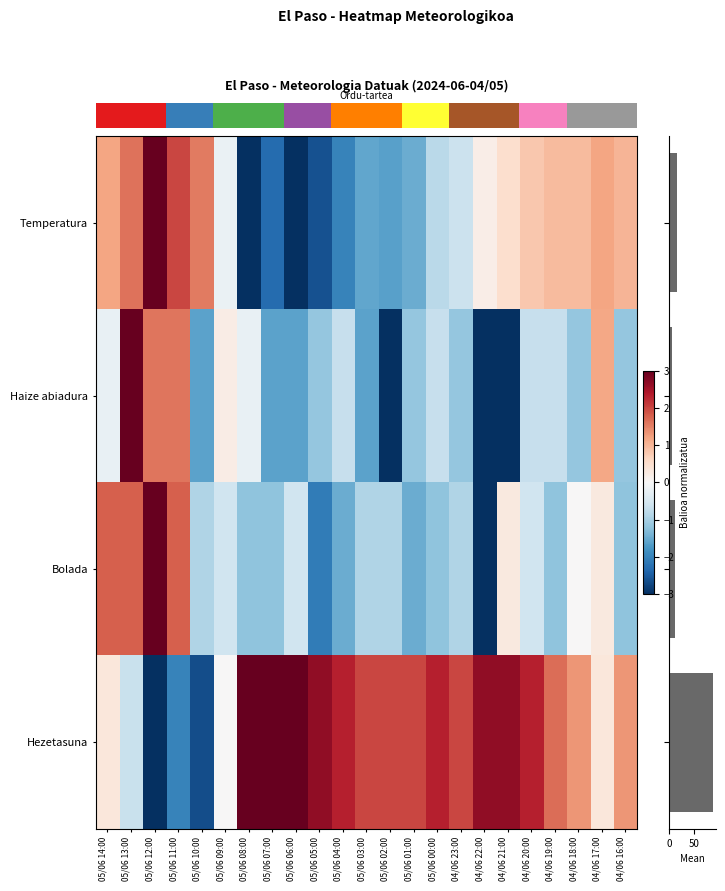

Reading right to left, what are all the values shown in this chart?

Temperatura: 1.0	1.2	0.9	0.9	0.8	0.5	0.2	-0.6	-0.8	-1.5	-1.6	-1.6	-2.0	-2.6	-3.0	-2.3	-3.0	-0.2	1.6	2.0	3.0	1.6	1.2
Haize abiadura: -1.2	1.2	-1.2	-0.7	-0.7	-3.0	-3.0	-1.2	-0.7	-1.2	-3.0	-1.6	-0.7	-1.2	-1.6	-1.6	-0.2	0.2	-1.6	1.6	1.6	3.0	-0.2
Bolada: -1.2	0.3	0.0	-1.2	-0.6	0.3	-3.0	-0.9	-1.2	-1.5	-0.9	-0.9	-1.5	-2.1	-0.6	-1.2	-1.2	-0.6	-0.9	1.8	3.0	1.8	1.8
Hezetasuna: 1.3	0.3	1.3	1.7	2.3	2.7	2.7	2.0	2.3	2.0	2.0	2.0	2.3	2.7	3.0	3.0	3.0	0.0	-2.7	-2.0	-3.0	-0.7	0.3